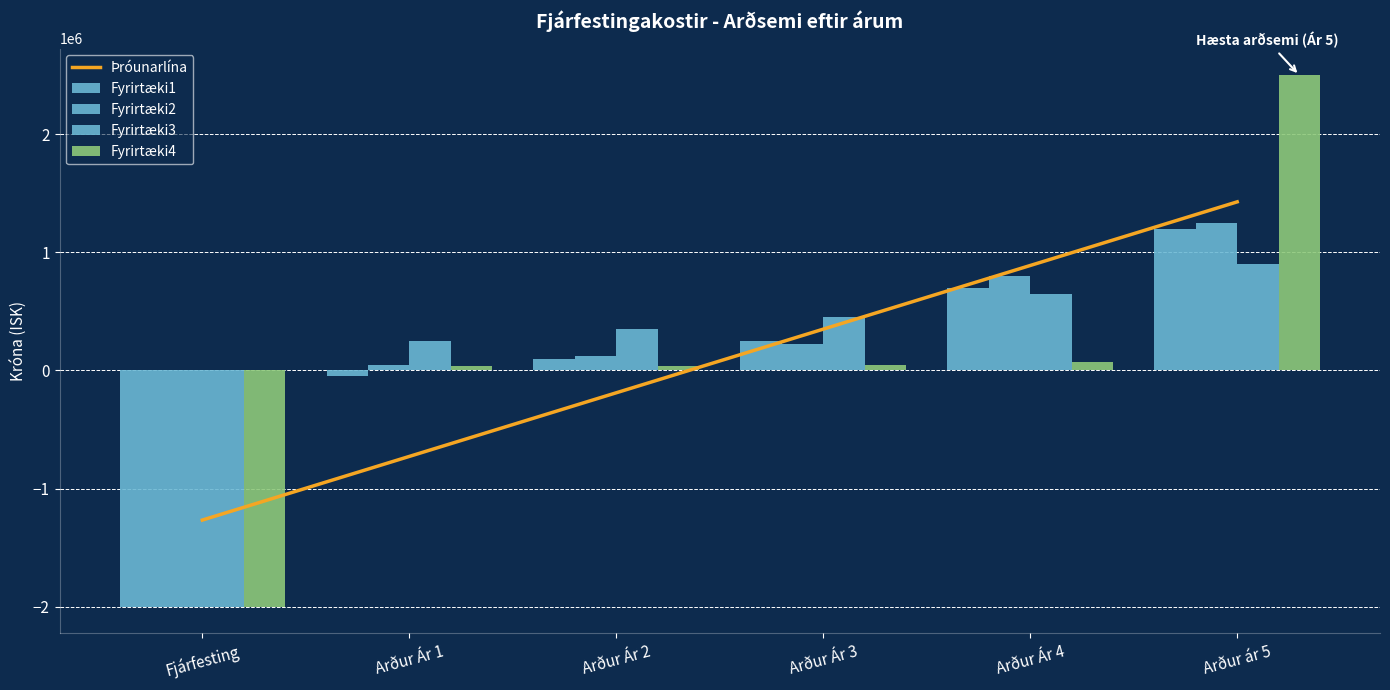

Reading left to right, transcribe all the data shown in this chart.

Fyrirtæki1: -2000000	-50000	100000	250000	700000	1200000
Fyrirtæki2: -2000000	50000	120000	220000	800000	1250000
Fyrirtæki3: -2000000	250000	350000	450000	650000	900000
Fyrirtæki4: -2000000	35000	35000	50000	70000	2500000